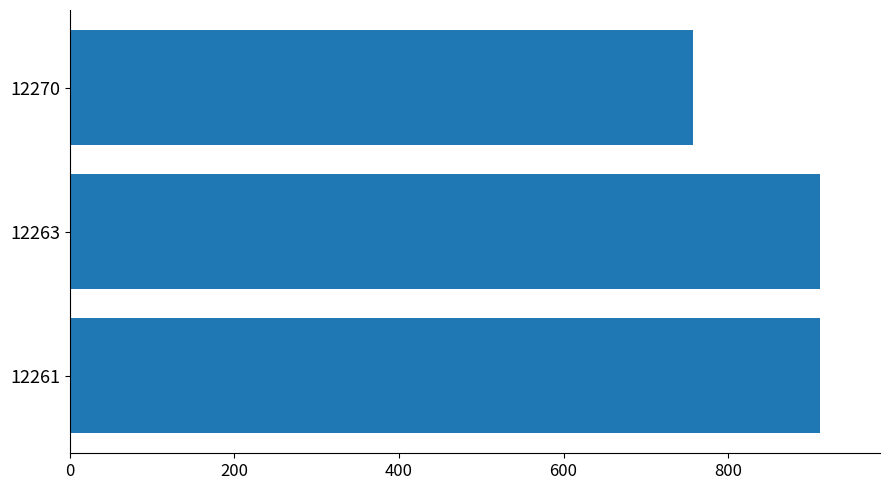

Reading top to bottom, list all the values displayed in this chart.

757.0	911.5	911.5